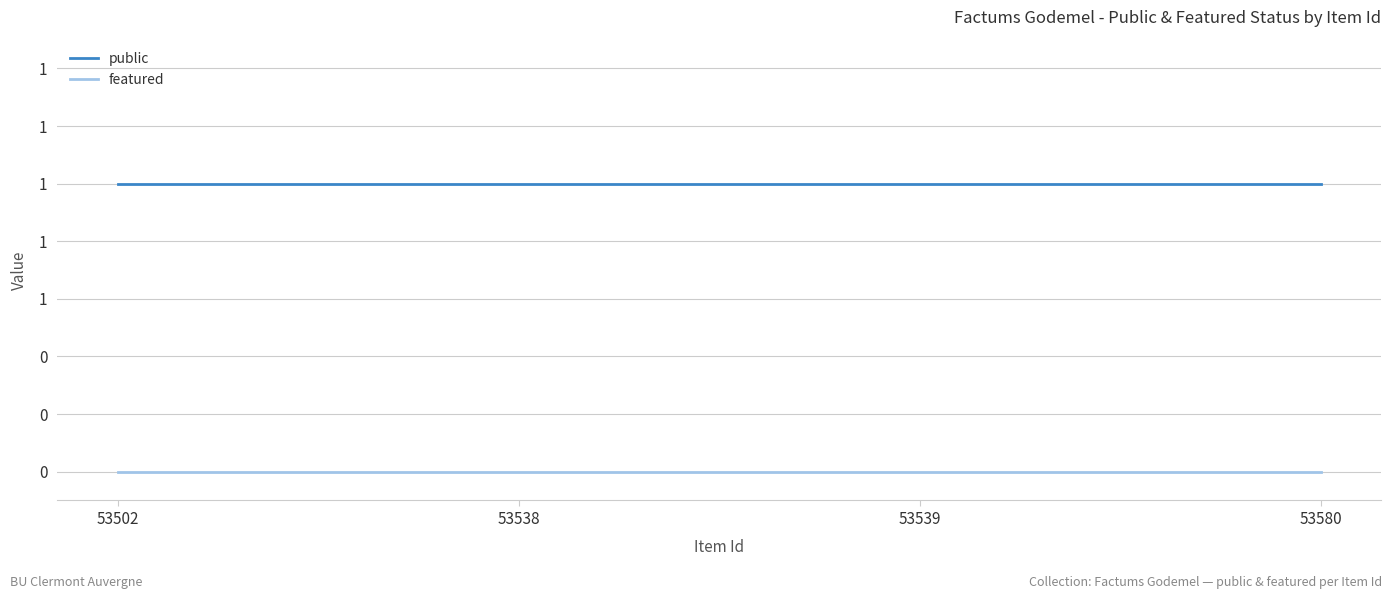

Reading left to right, list all the values displayed in this chart.

public: 1	1	1	1
featured: 0	0	0	0